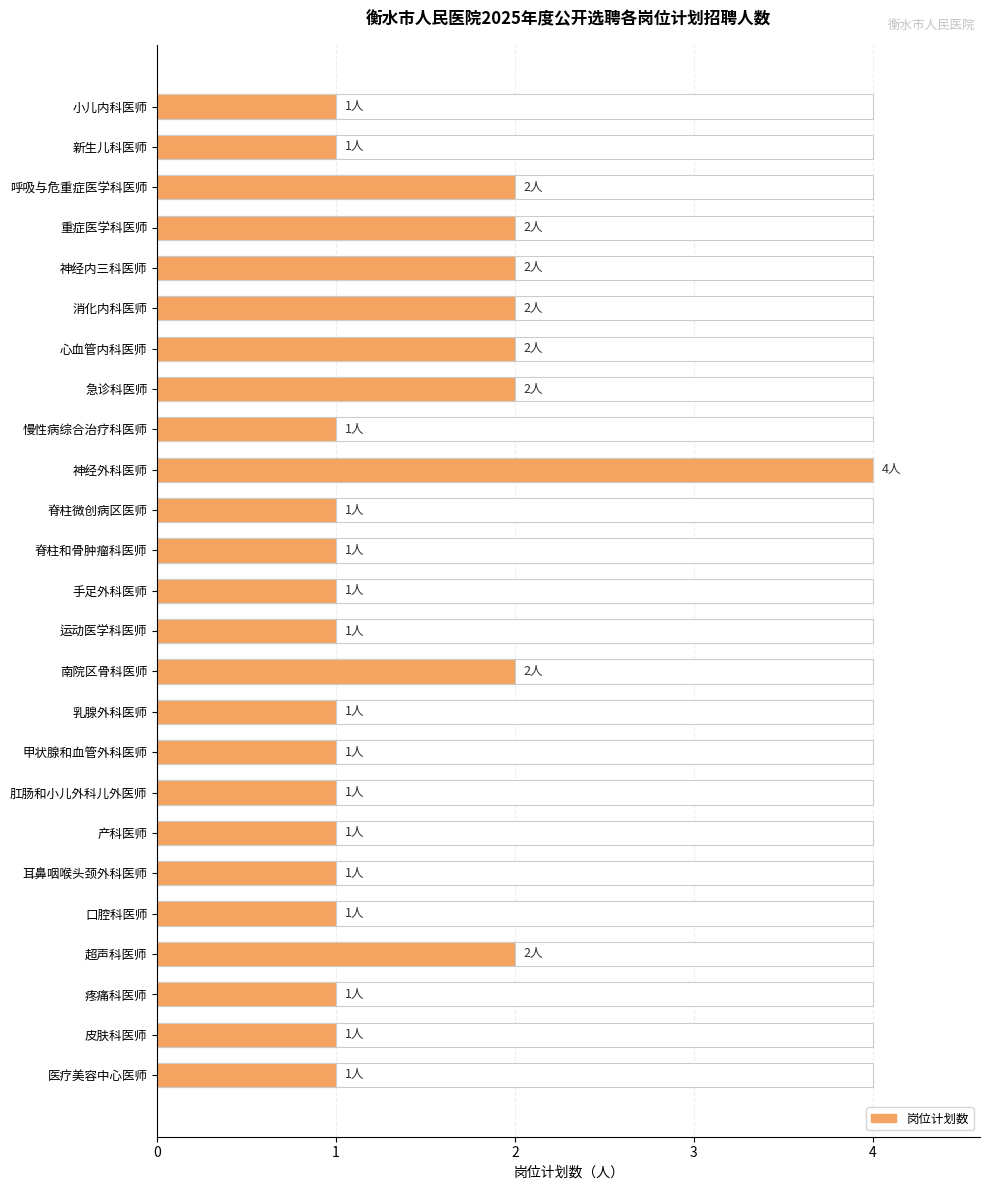

True or false: the data shows 2 at 乳腺外科医师.

False